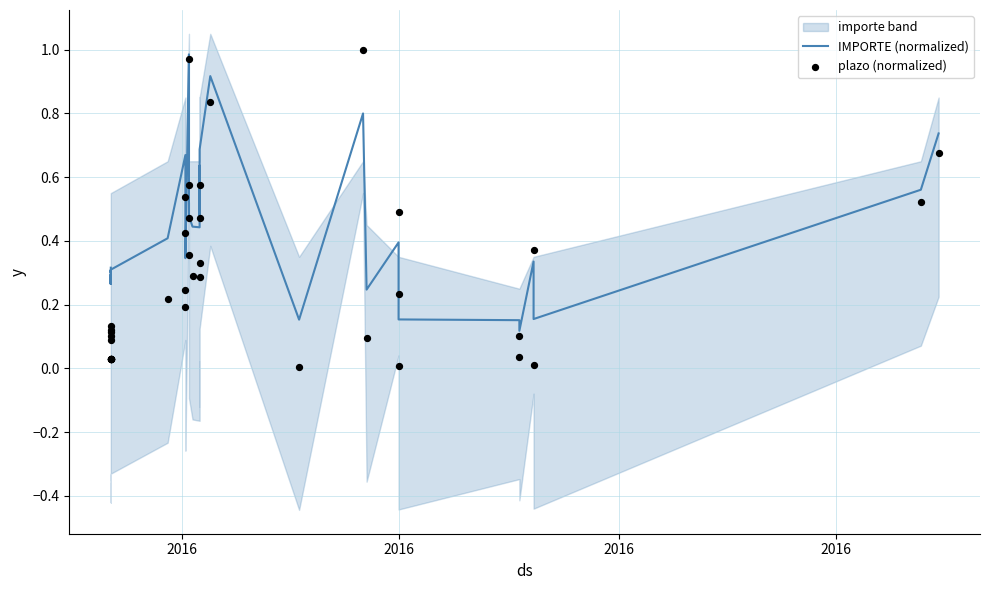

What are all the series names shown in the legend?

IMPORTE (normalized), plazo (normalized)